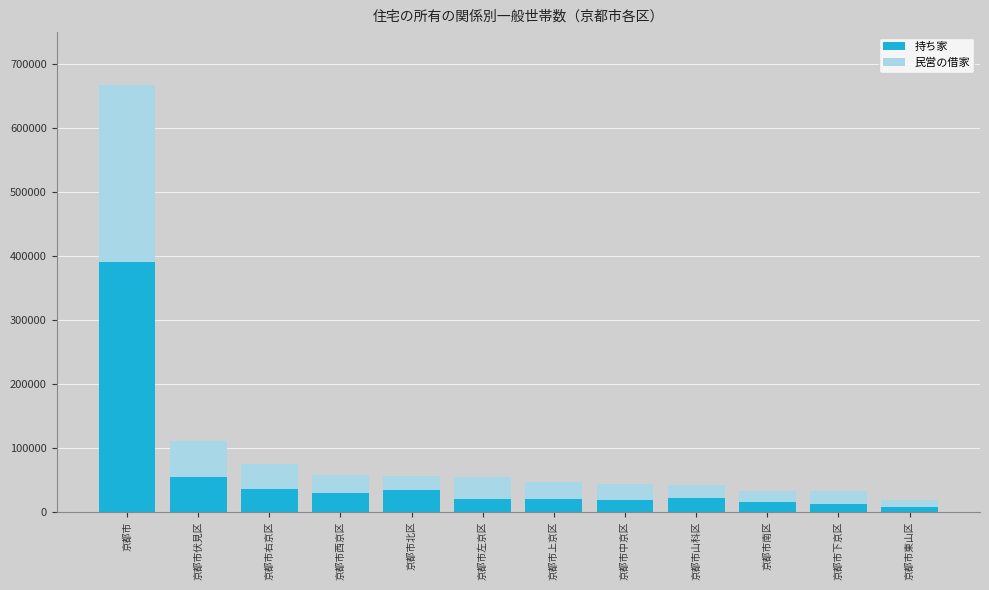

At which category is the sum across all series the highest?

京都市